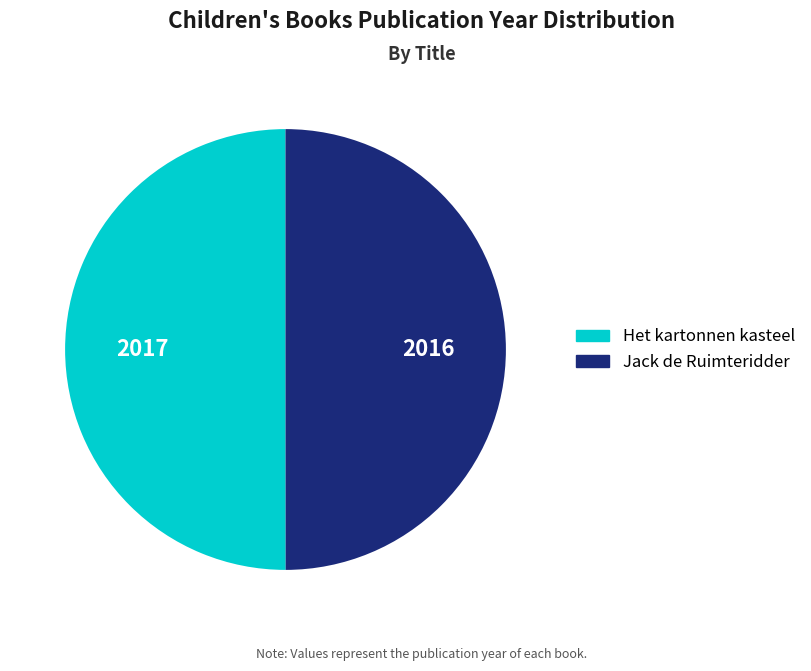

What is the ratio of the value at Jack de Ruimteridder to the value at Het kartonnen kasteel?

1.0